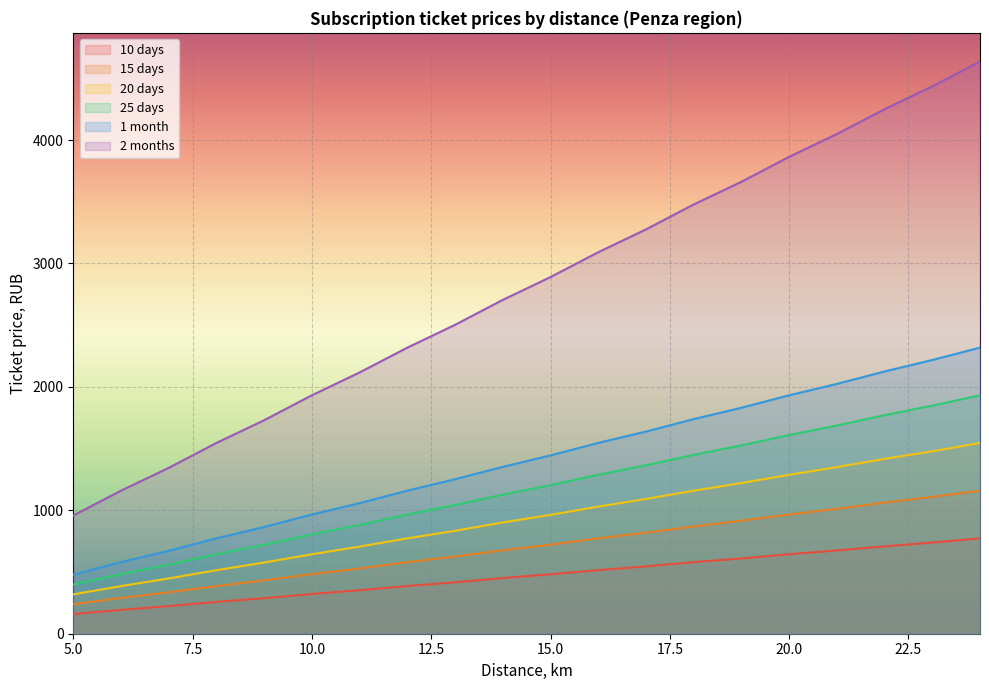

At 7, list the series in order from largest to smallest.

2 months, 1 month, 25 days, 20 days, 15 days, 10 days